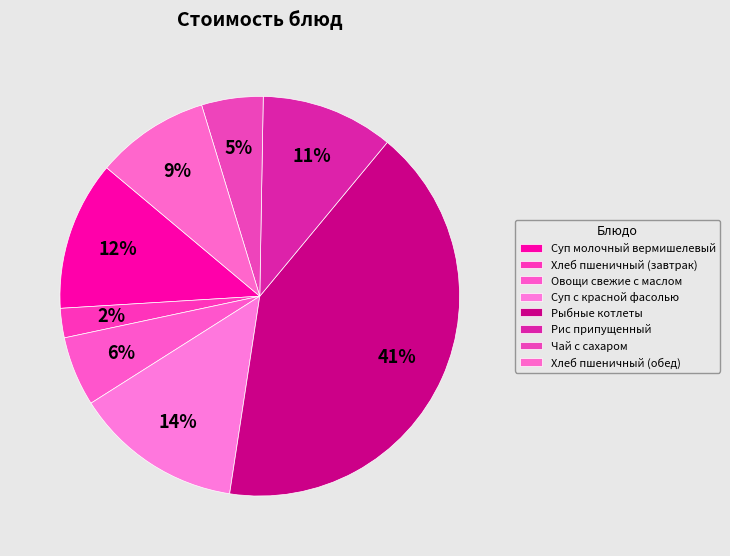

How many slices are in this pie chart?

8